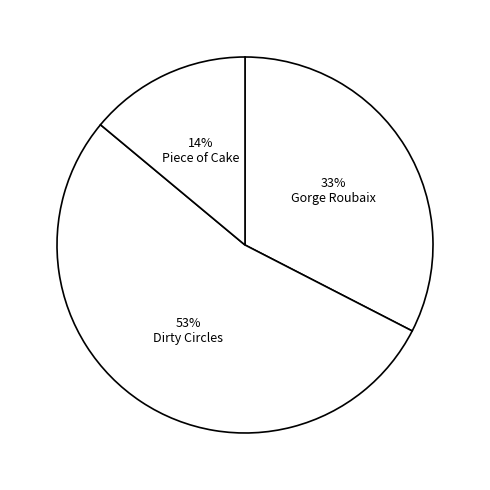

Which category has the biggest portion of the pie?

Dirty Circles